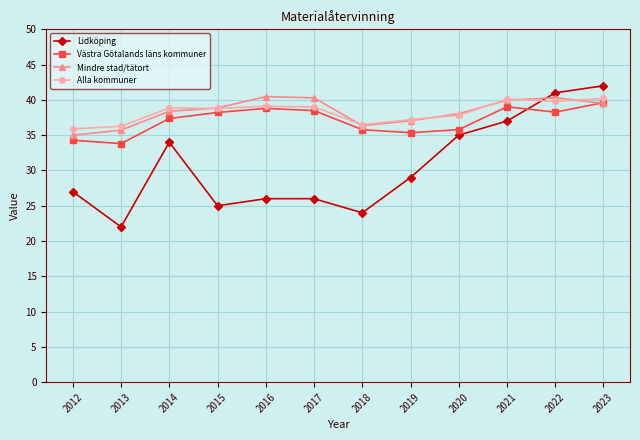

After their last crossing, which series has the higher values: Mindre stad/tätort or Alla kommuner?

Alla kommuner